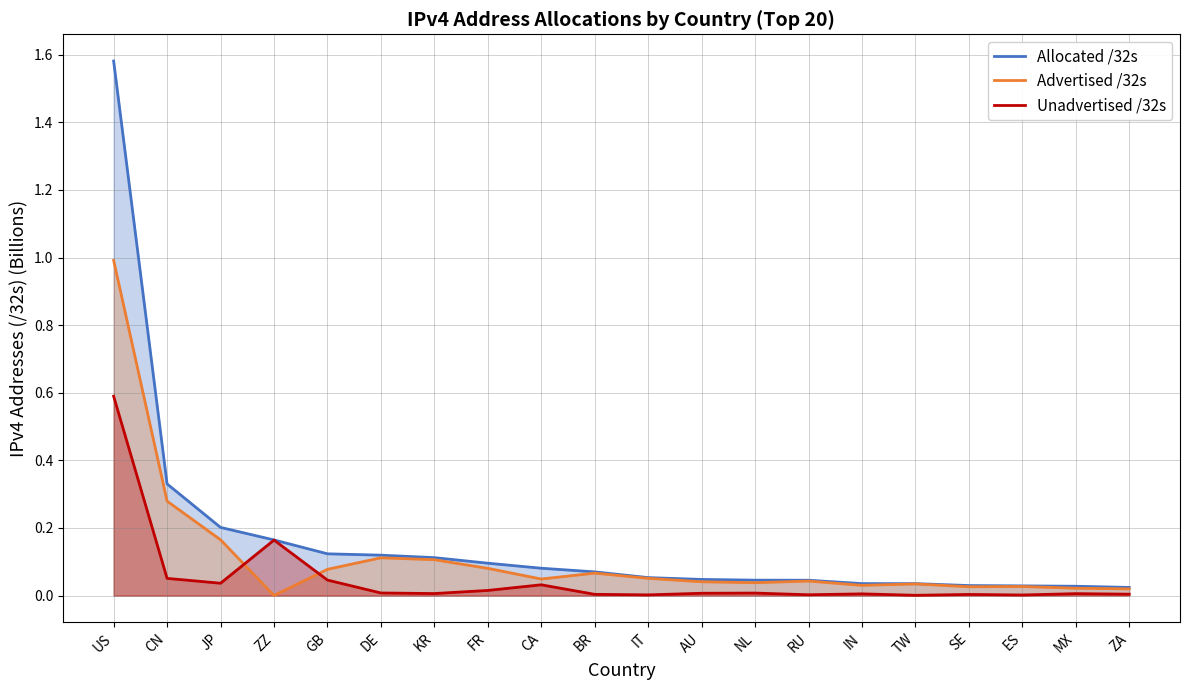

Is the value of Allocated /32s at US greater than the value of Unadvertised /32s at KR?

Yes